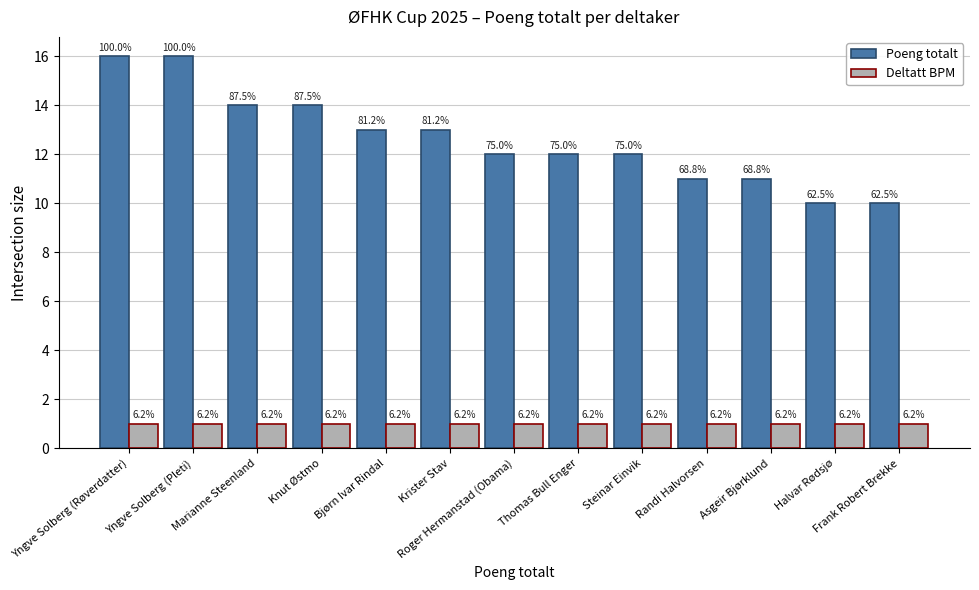

How many groups of bars are there?

13